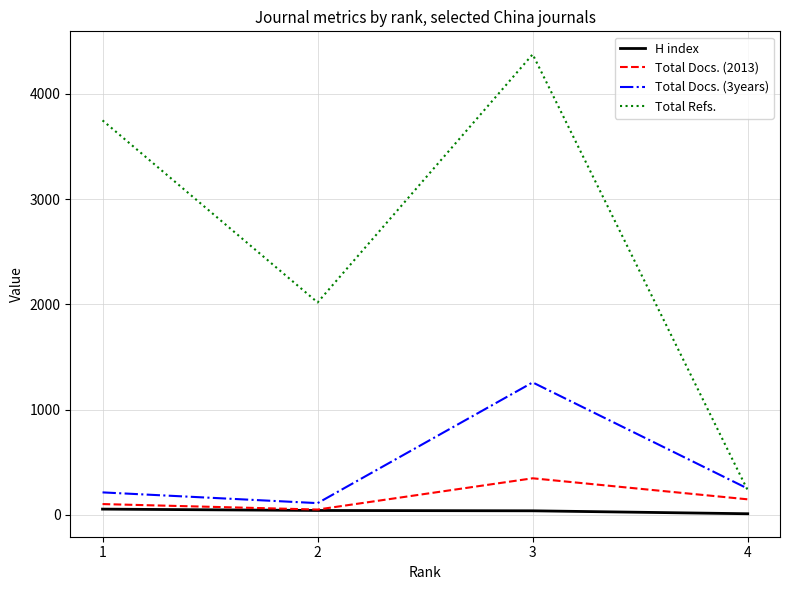

What are all the series names shown in the legend?

H index, Total Docs. (2013), Total Docs. (3years), Total Refs.